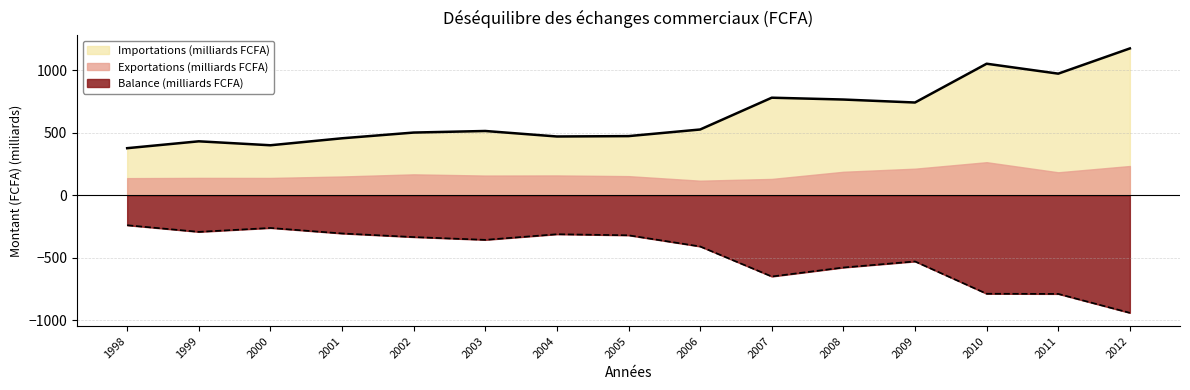

What is the value of the Balance (FCFA) point at the 2nd from the left?

-293.2